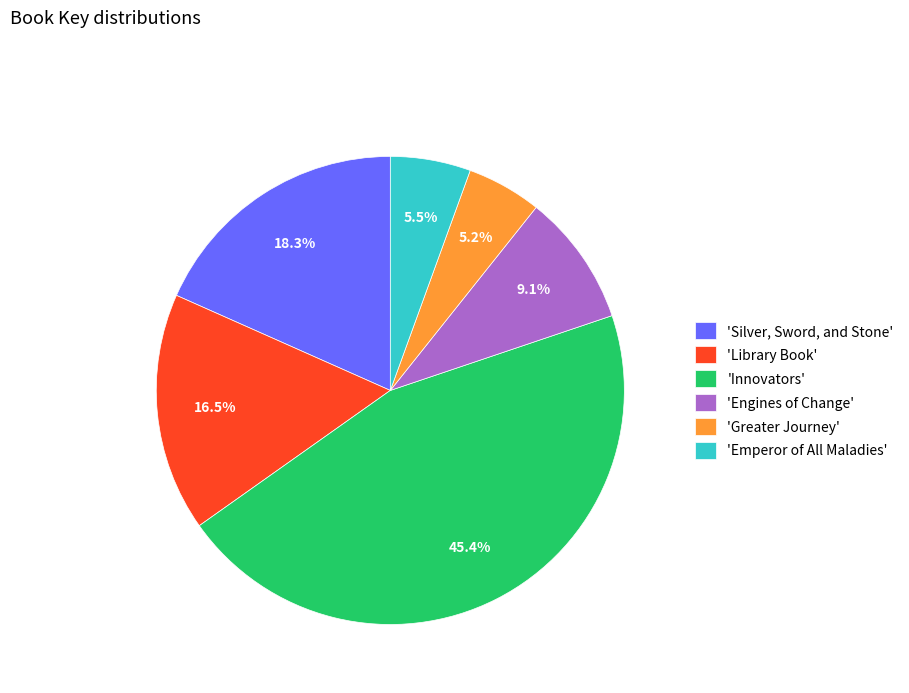

What portion of the pie excludes 'Innovators'?

54.6%